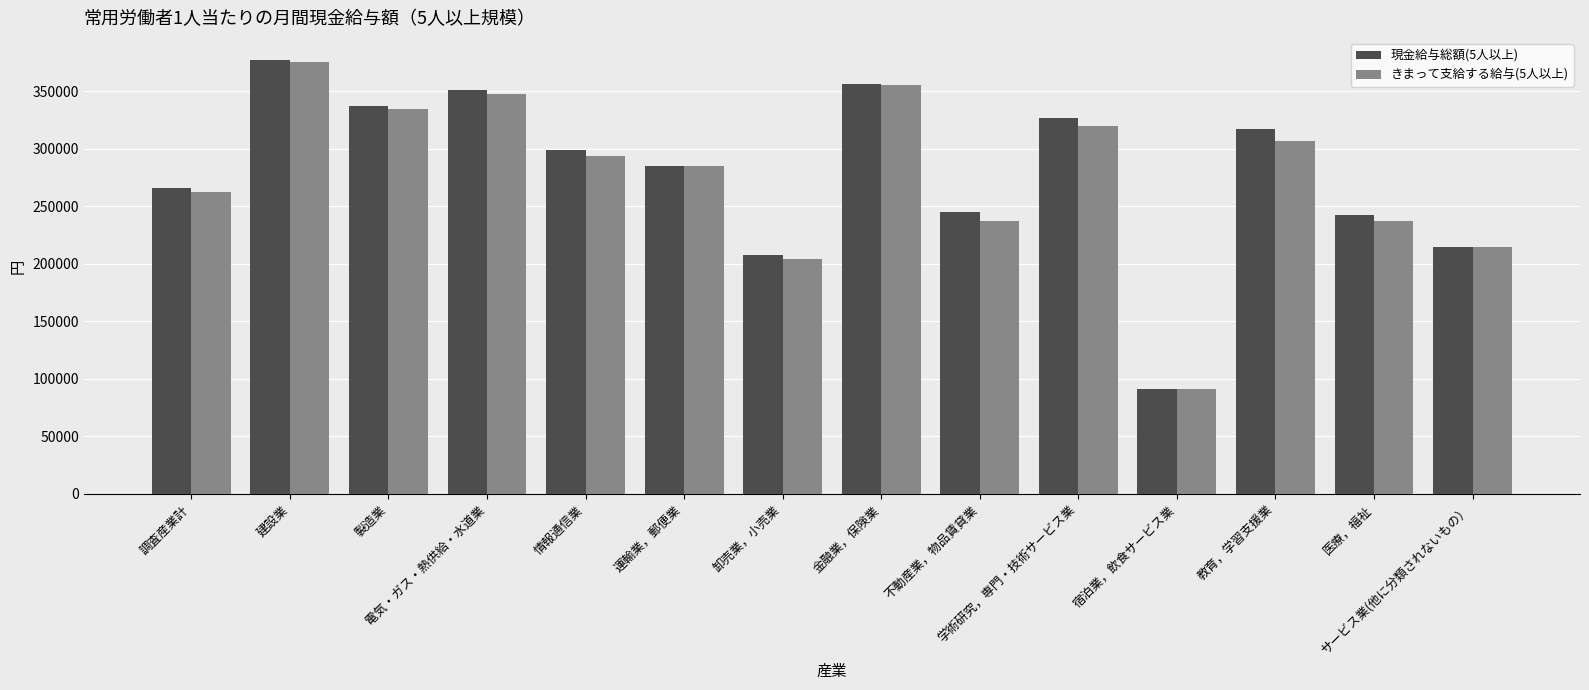

What is the difference between the maximum and minimum values in the 現金給与総額(5人以上) series?

285765